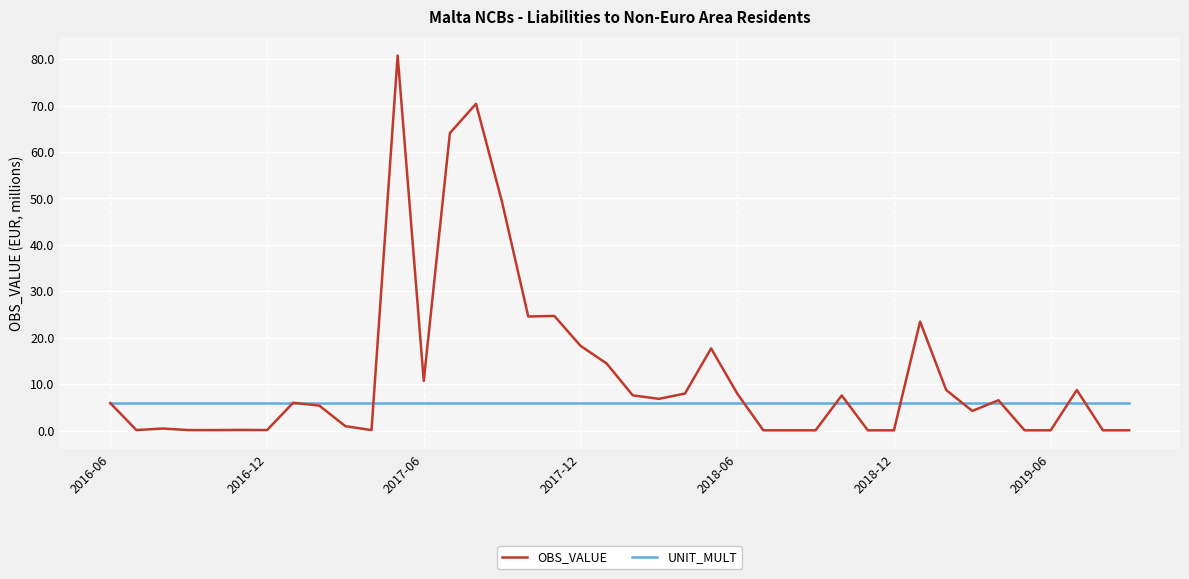

What is the highest value of the OBS_VALUE series?

80.8